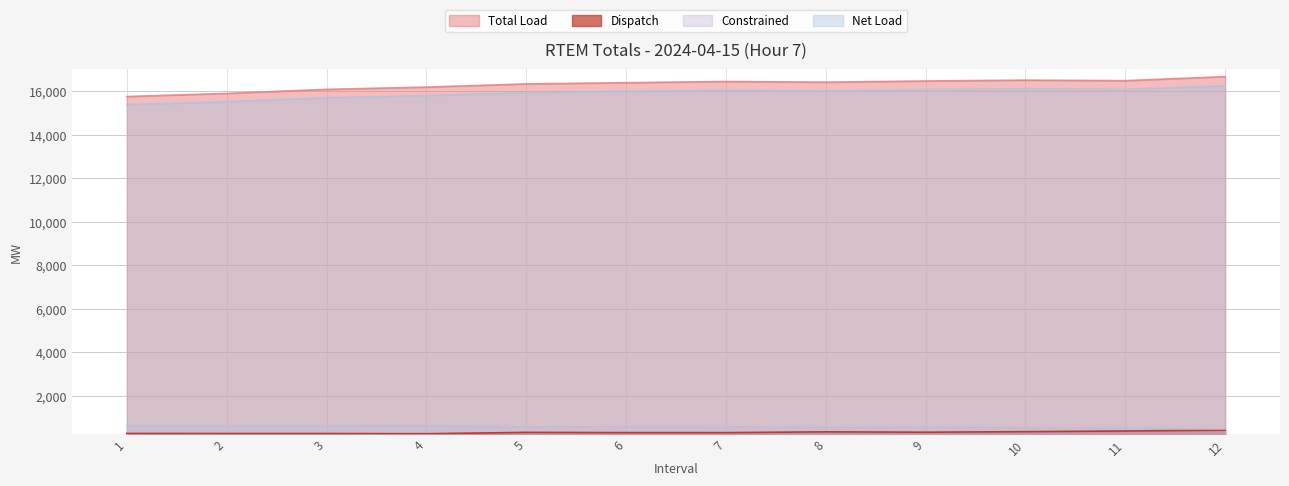

Is it true that Dispatch equals 439.2 at 7?

False